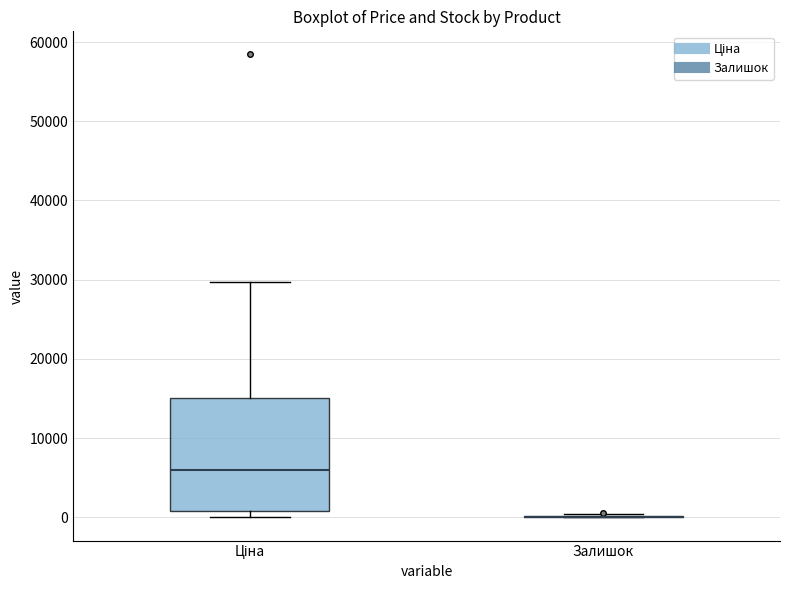

Comparing the boxes themselves (not the whiskers), which one is the tallest?

Ціна